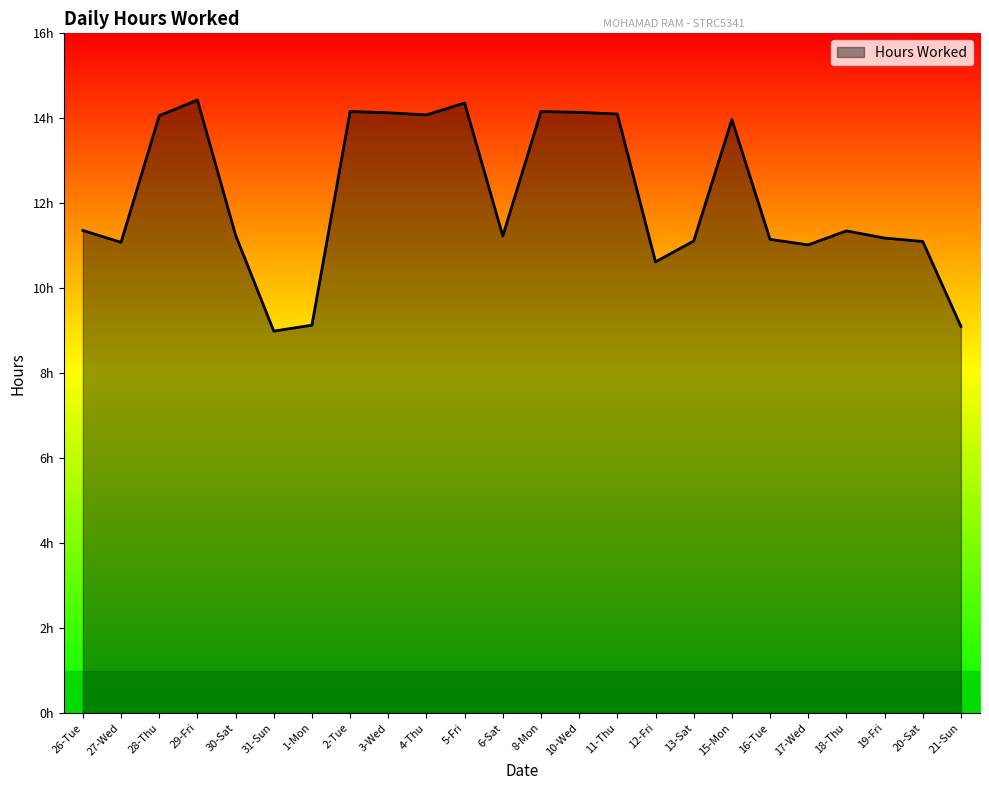

Where does the data first go above 11?

26-Tue